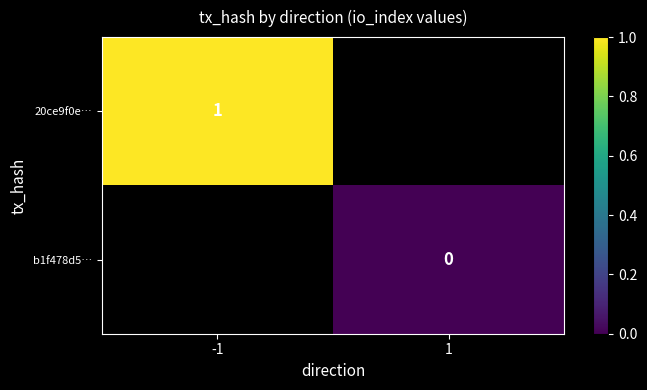

At how many categories does at least one series exceed 0?

1